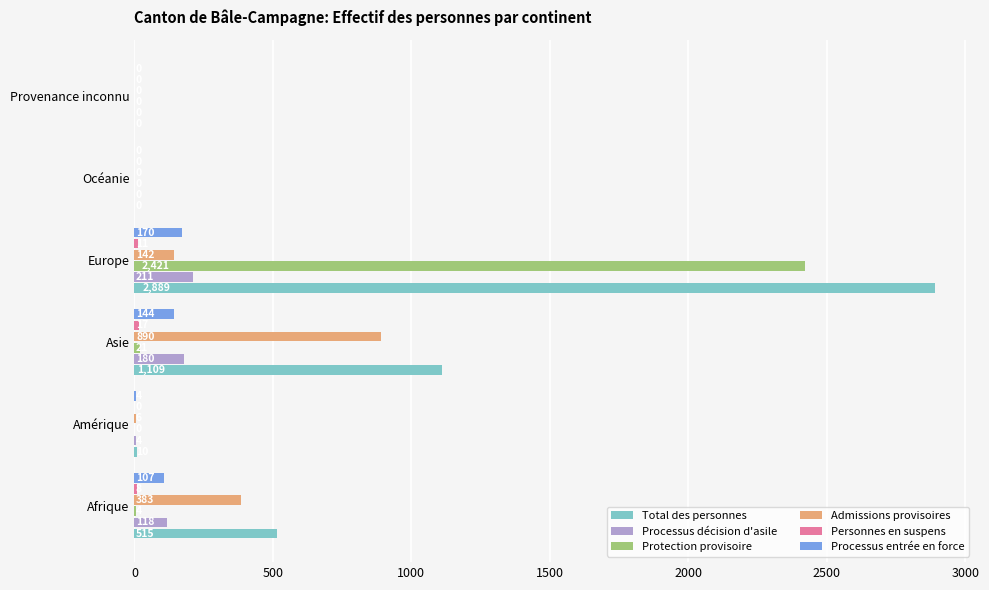

What value does the Processus entrée en force series have at Europe?

170